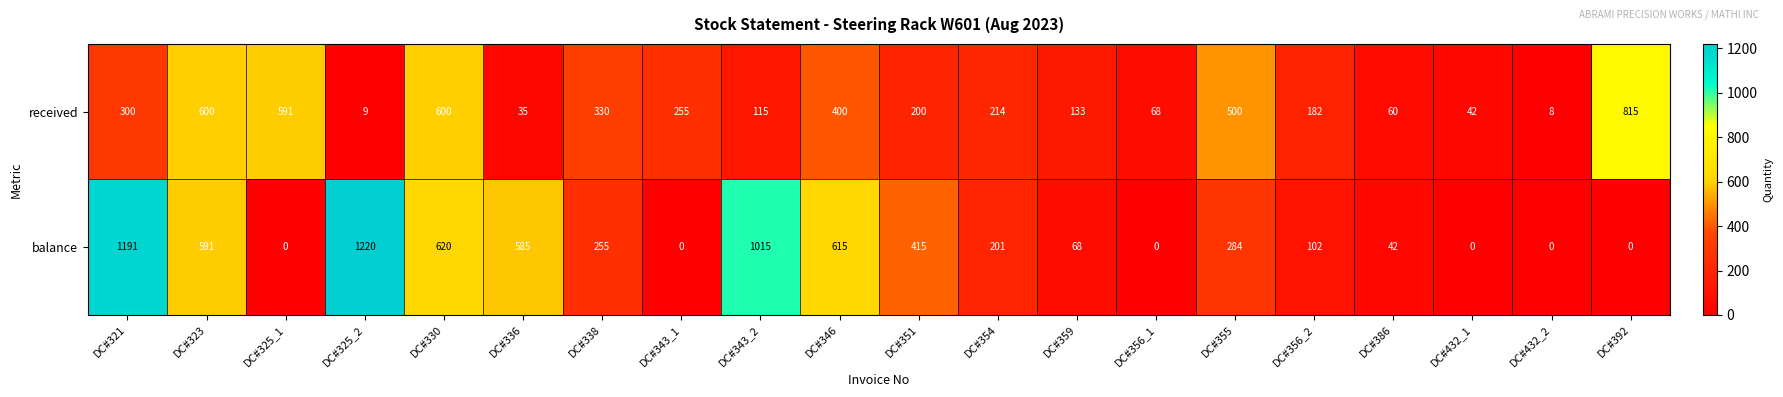

How many values in balance are above zero?

14